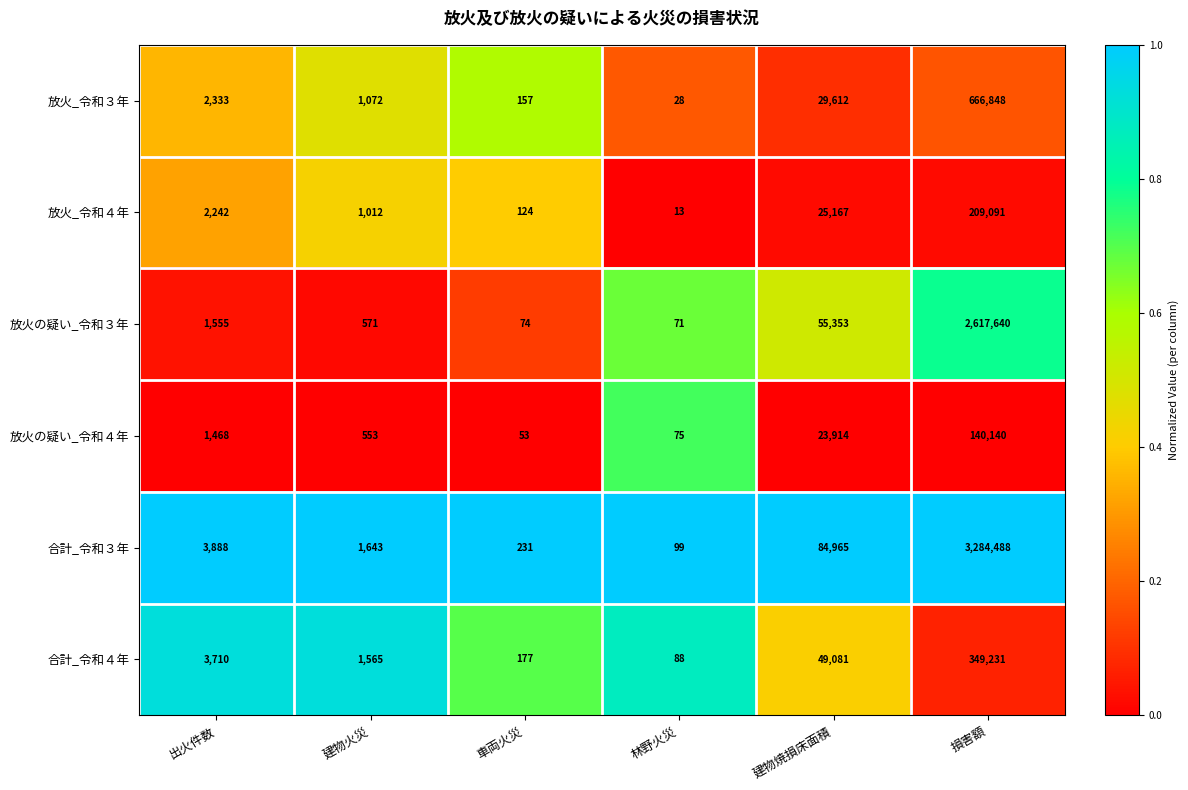

Which label corresponds to the largest value in the chart?

損害額